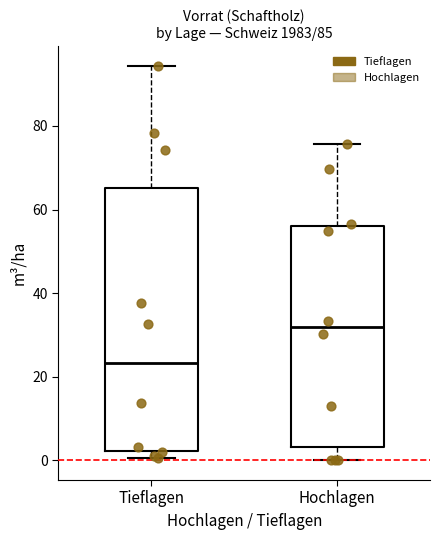

Comparing the boxes themselves (not the whiskers), which one is the tallest?

Tieflagen